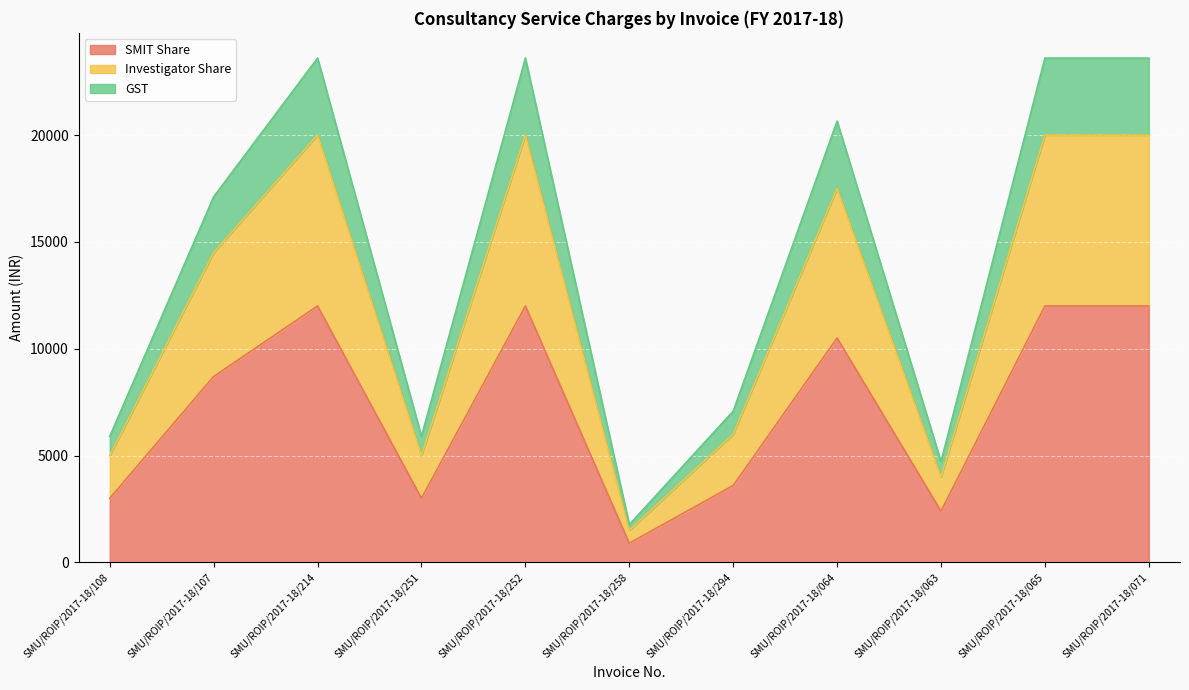

What are all the series names shown in the legend?

SMIT Share, Investigator Share, GST